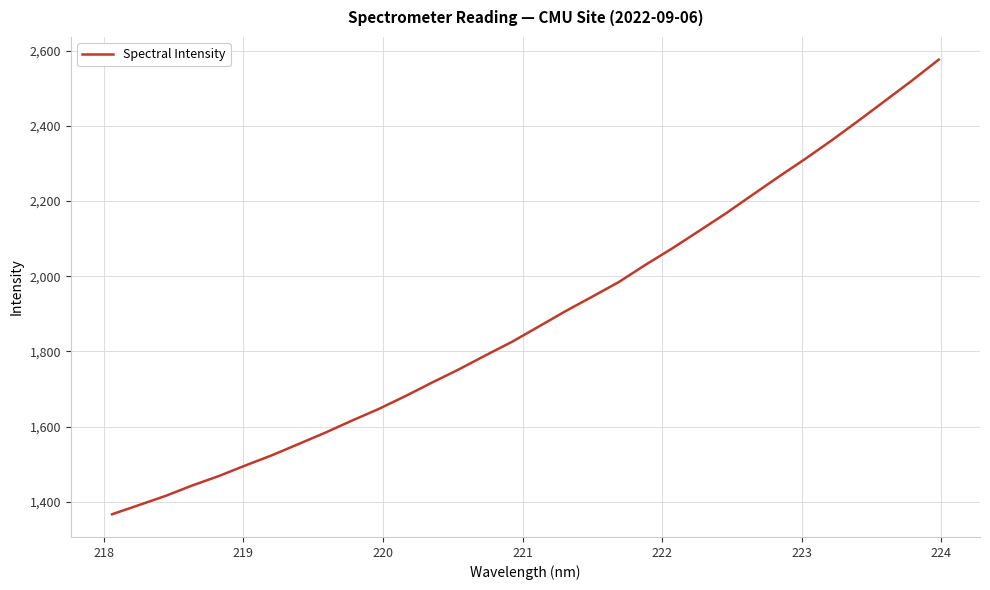

What is the greatest value displayed?

2576.1